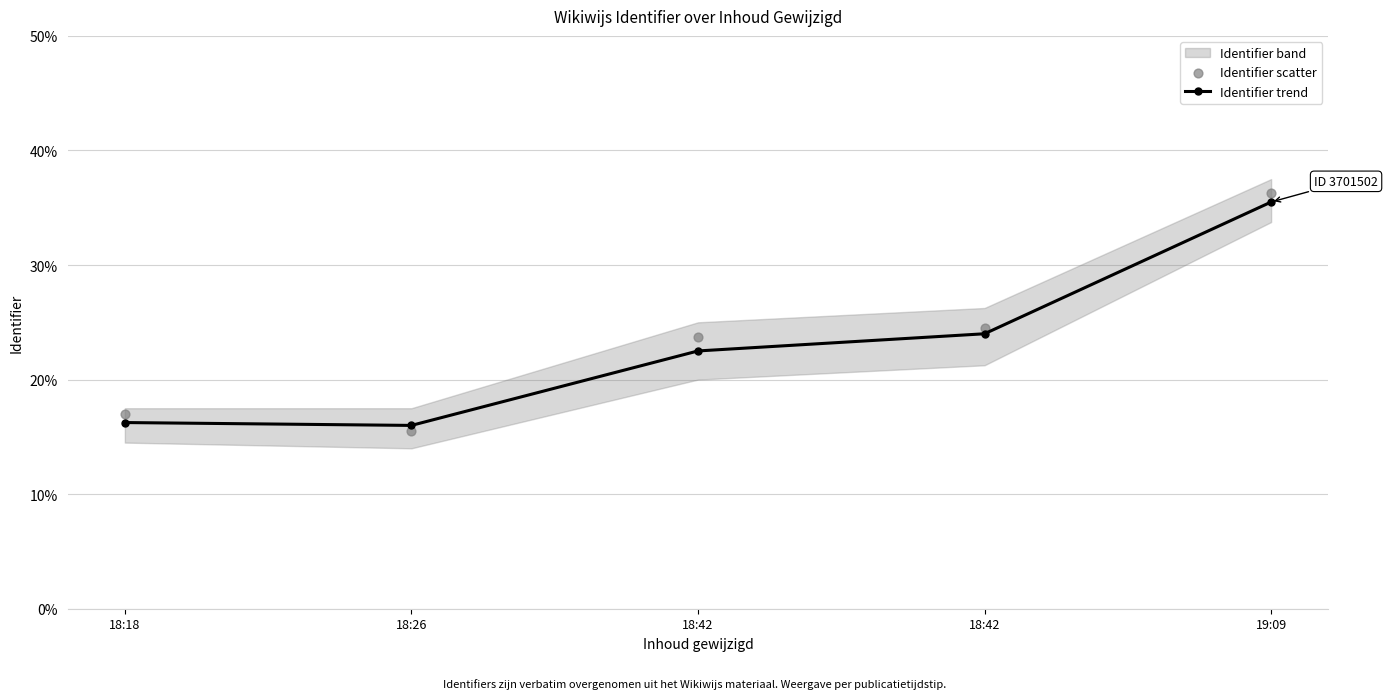

Which series has the largest Y range (max minus min)?

Identifier scatter